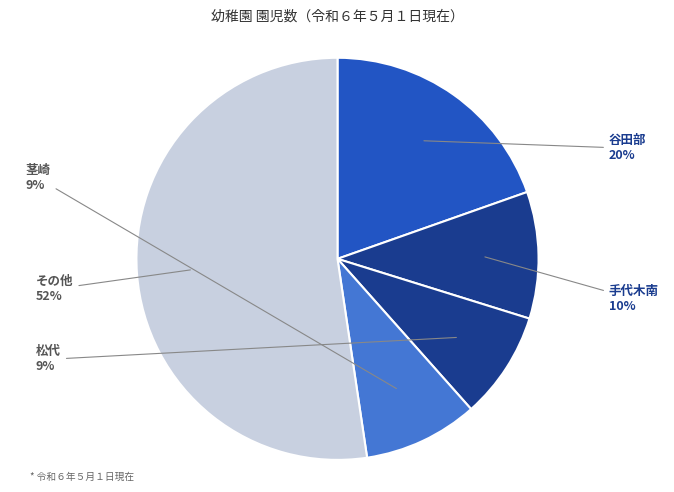

To the nearest percent, what portion does 茎崎 represent?

9%